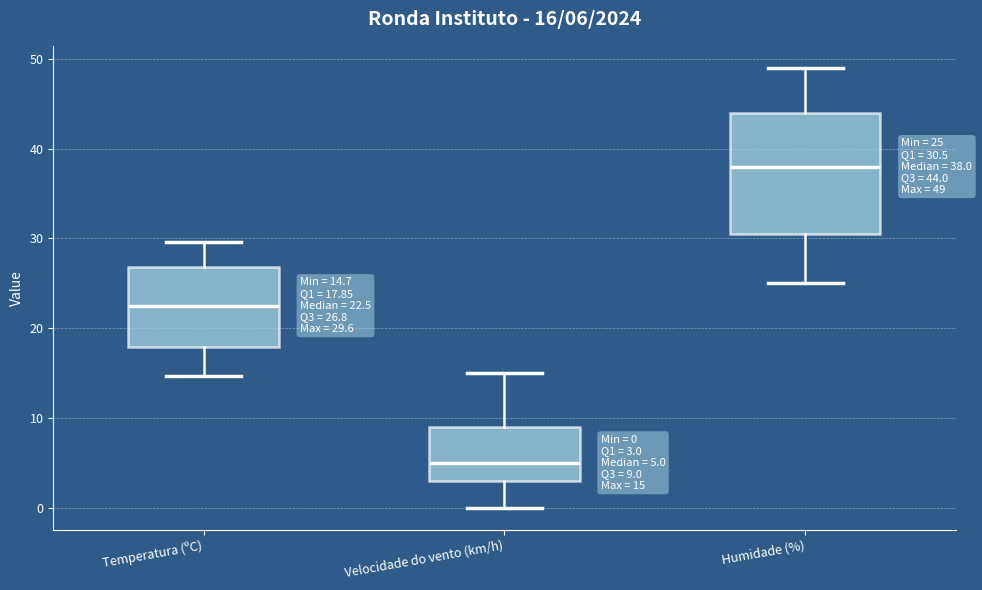

Which box has the highest median line?

Humidade (%)